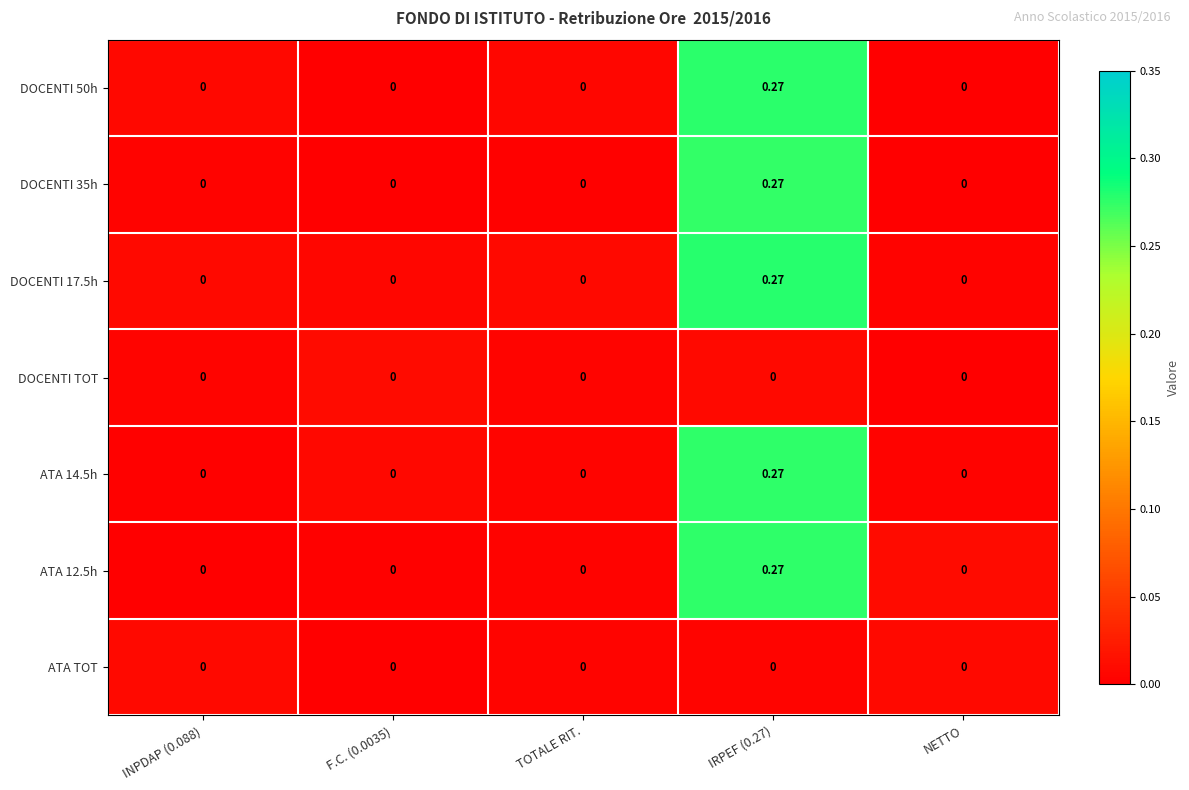

At how many categories does at least one series exceed 0?

5